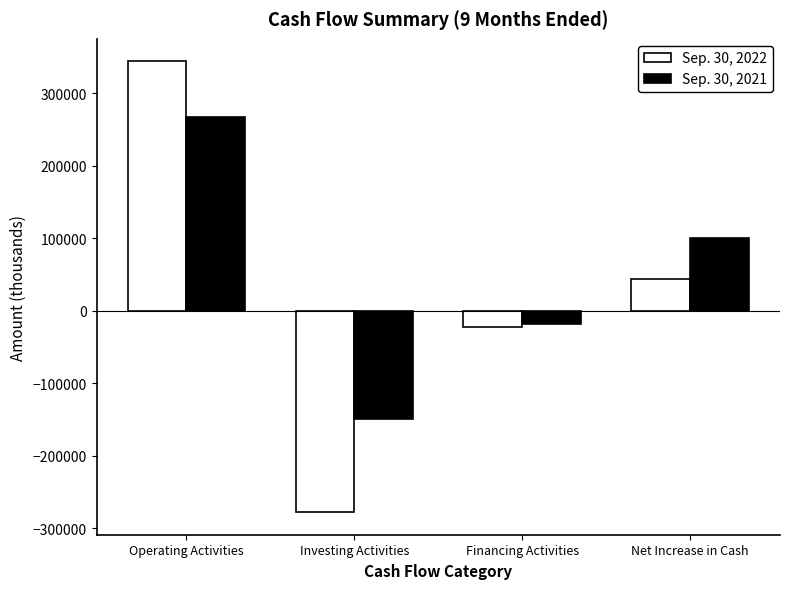

The value of Sep. 30, 2021 at Investing Activities is -236211. True or false?

False